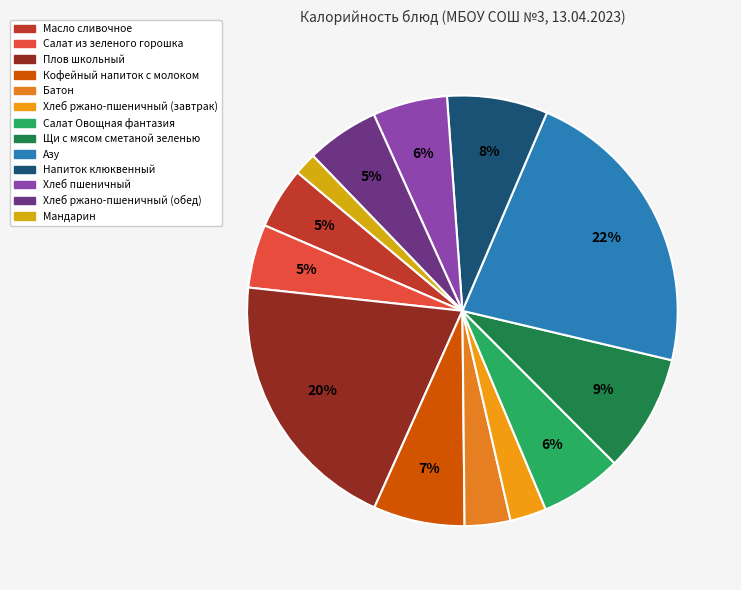

Which has a higher value, Щи с мясом сметаной зеленью or Масло сливочное?

Щи с мясом сметаной зеленью